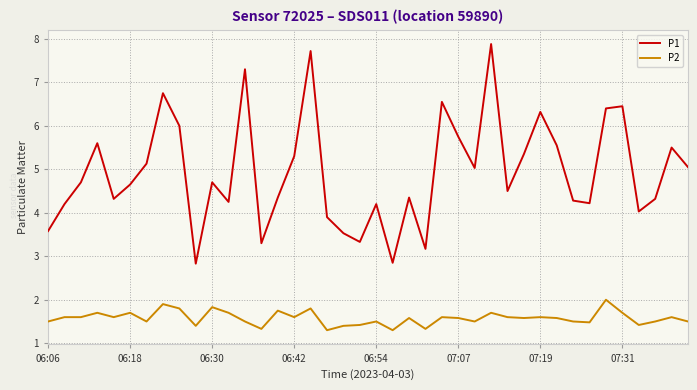

Which series has the largest total across all categories?

P1